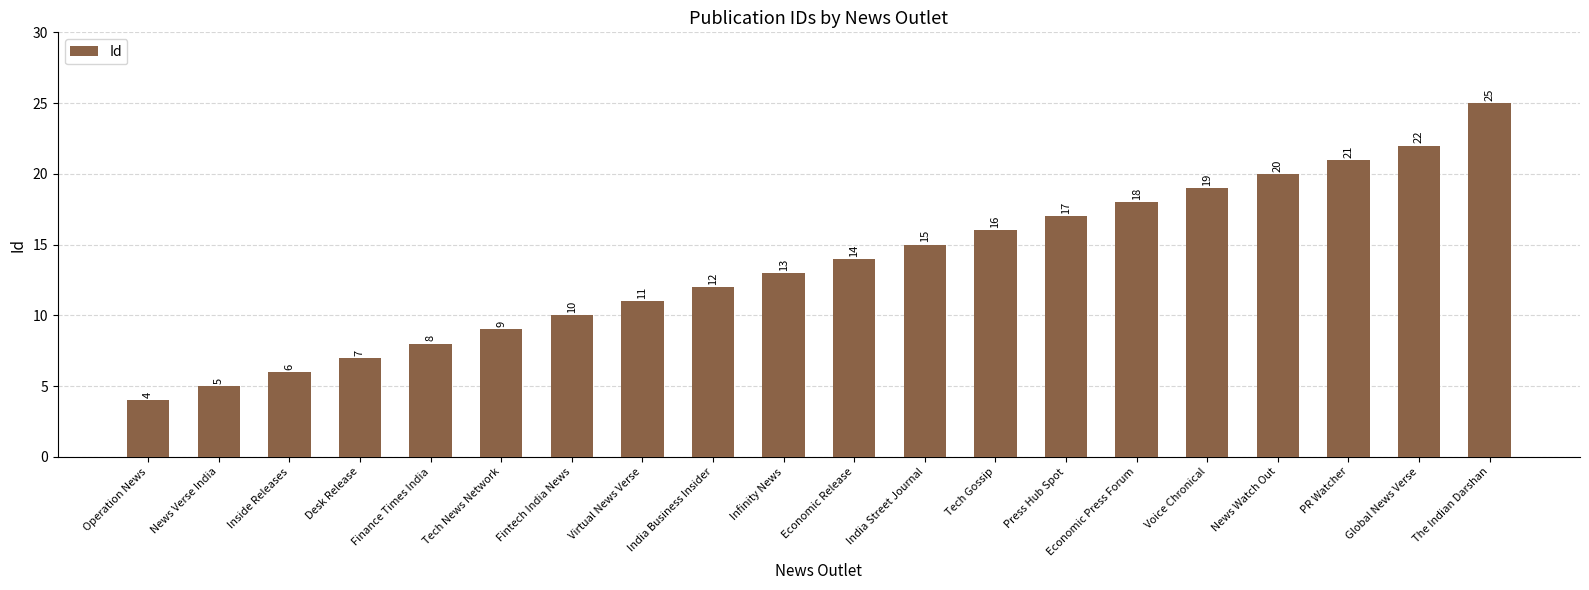

What is the label of the 19th bar from the right?

News Verse India